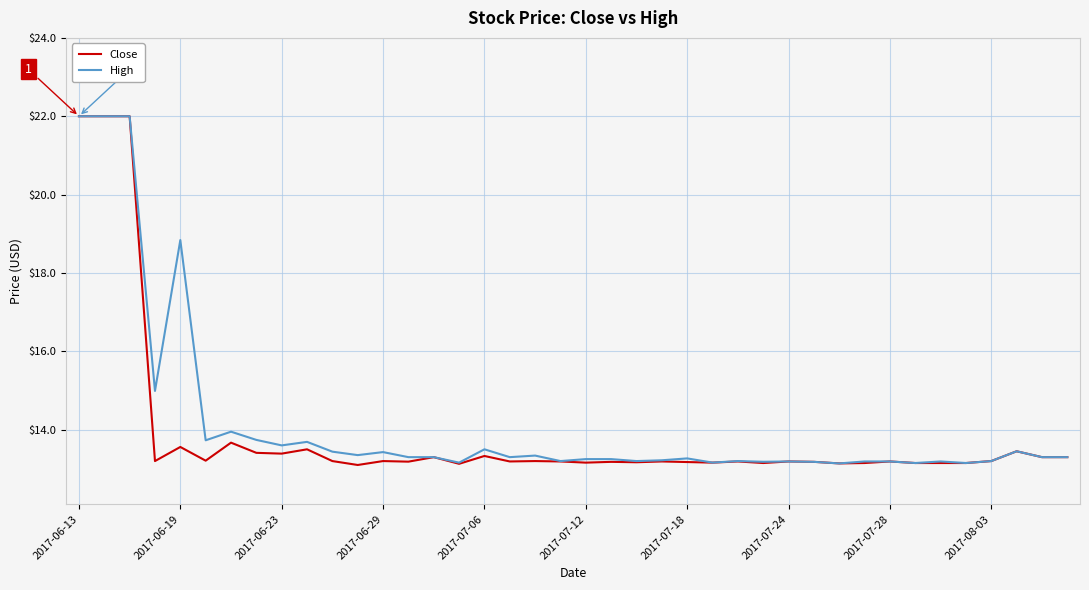

What is the minimum value shown in the chart?

13.1